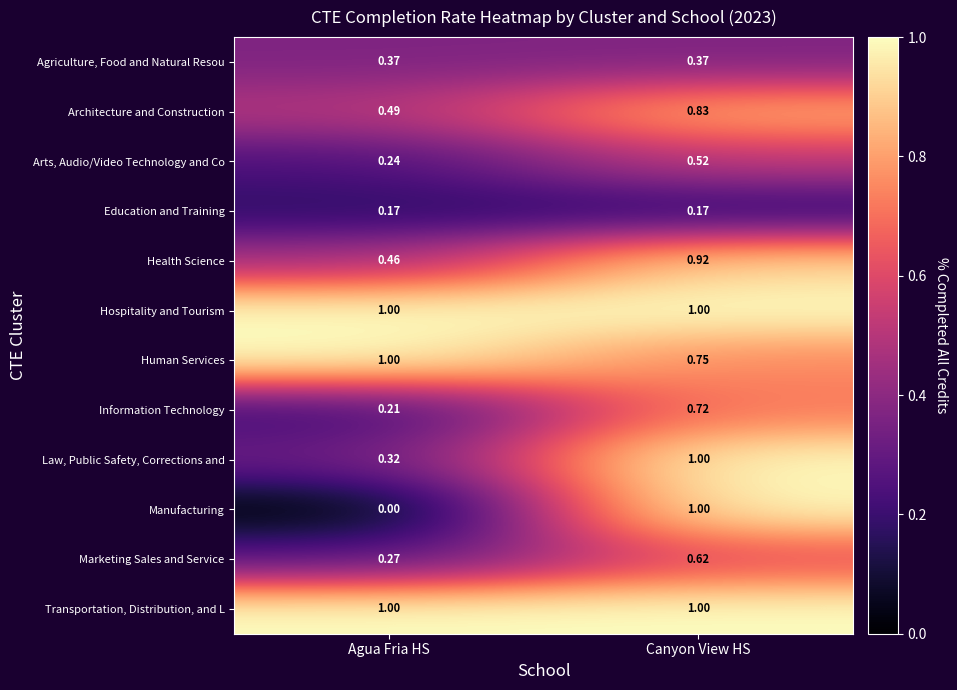

Rank the categories by Architecture and Construction value from highest to lowest.

Canyon View HS, Agua Fria HS